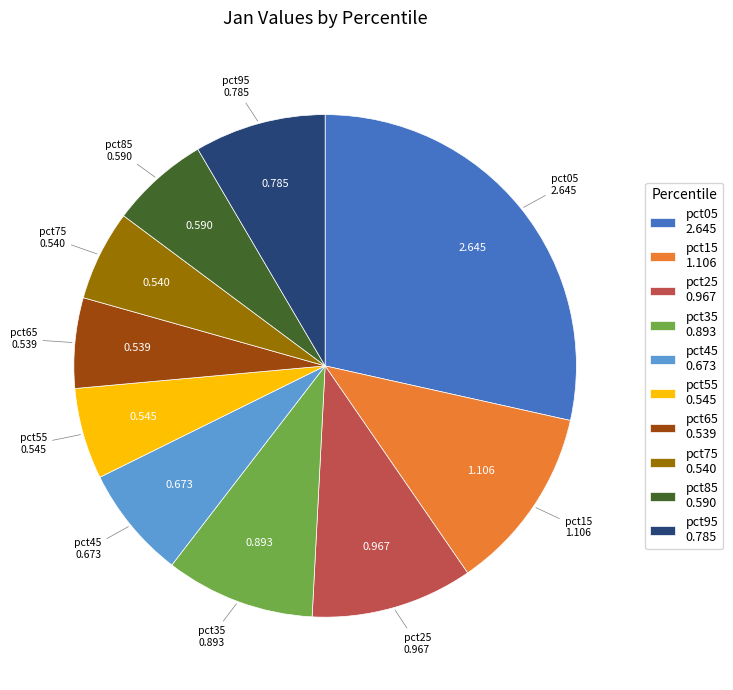

Does pct25 represent more than half of the total?

No